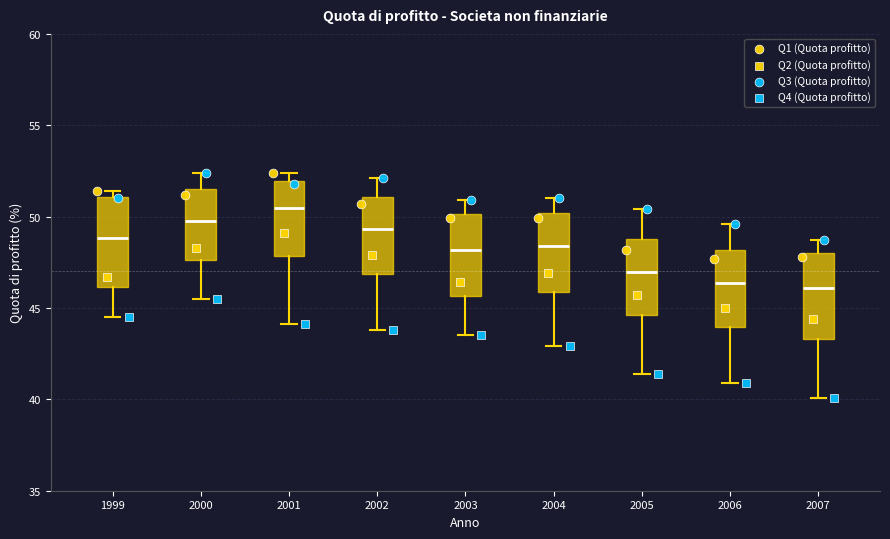

Reading left to right, transcribe this box plot: for each box, give where its median line is, the range the box spans, and where its two whiskers end, as read against the y-axis. The values are not printed on the chart, so give them approximately, as read against the axis.

1999: median 49.0, box 46.0 to 51.0, whiskers 44.5 to 51.5
2000: median 50.0, box 47.5 to 51.5, whiskers 45.5 to 52.5
2001: median 50.5, box 48.0 to 52.0, whiskers 44.0 to 52.5
2002: median 49.5, box 47.0 to 51.0, whiskers 44.0 to 52.0
2003: median 48.0, box 45.5 to 50.0, whiskers 43.5 to 51.0
2004: median 48.5, box 46.0 to 50.0, whiskers 43.0 to 51.0
2005: median 47.0, box 44.5 to 49.0, whiskers 41.5 to 50.5
2006: median 46.5, box 44.0 to 48.0, whiskers 41.0 to 49.5
2007: median 46.0, box 43.5 to 48.0, whiskers 40.0 to 48.5